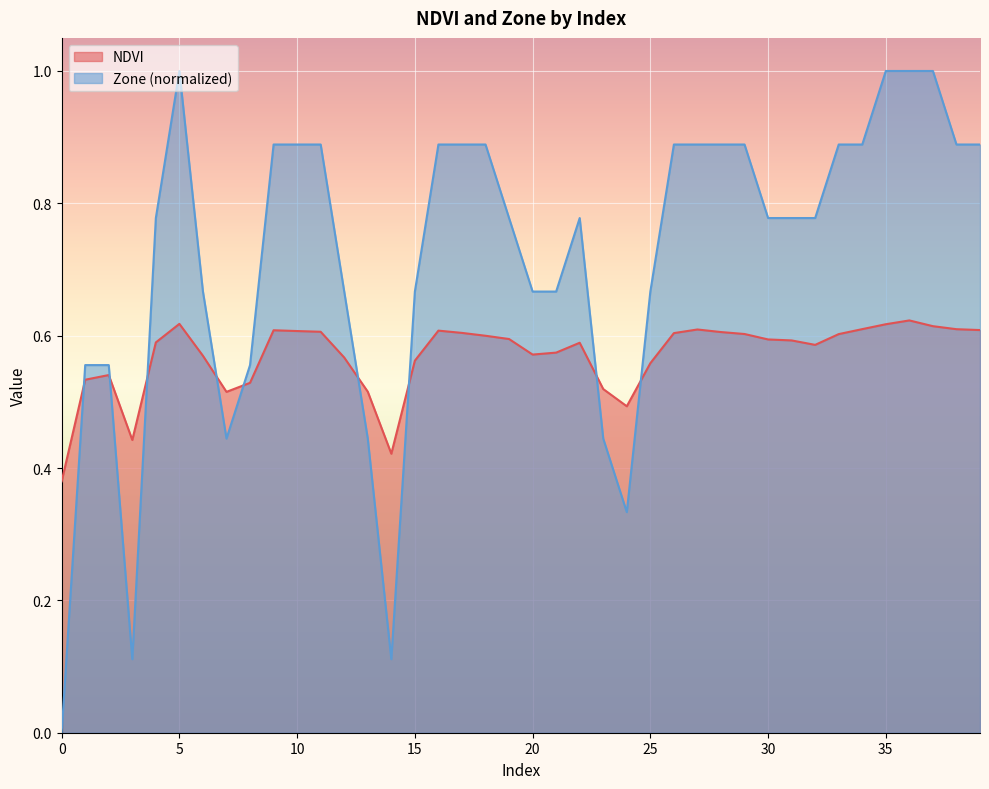

True or false: Zone has a value of 0.6 at 8.

True